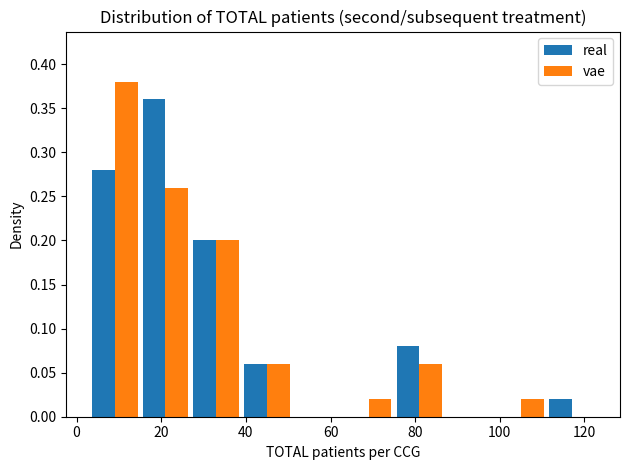

Reading left to right, transcribe this chart: for each range on the x-axis, give the height of each series' bar. Neither the bar edges nor the heights are printed on the chart, so give them approximately, as read against the axes.

3 to 15: real=0.28	vae=0.38
15 to 27: real=0.36	vae=0.26
27 to 39: real=0.20	vae=0.20
39 to 51: real=0.06	vae=0.06
51 to 63: real=0	vae=0
63 to 75: real=0	vae=0.02
75 to 87: real=0.08	vae=0.06
87 to 99: real=0	vae=0
99 to 111: real=0	vae=0.02
111 to 123: real=0.02	vae=0